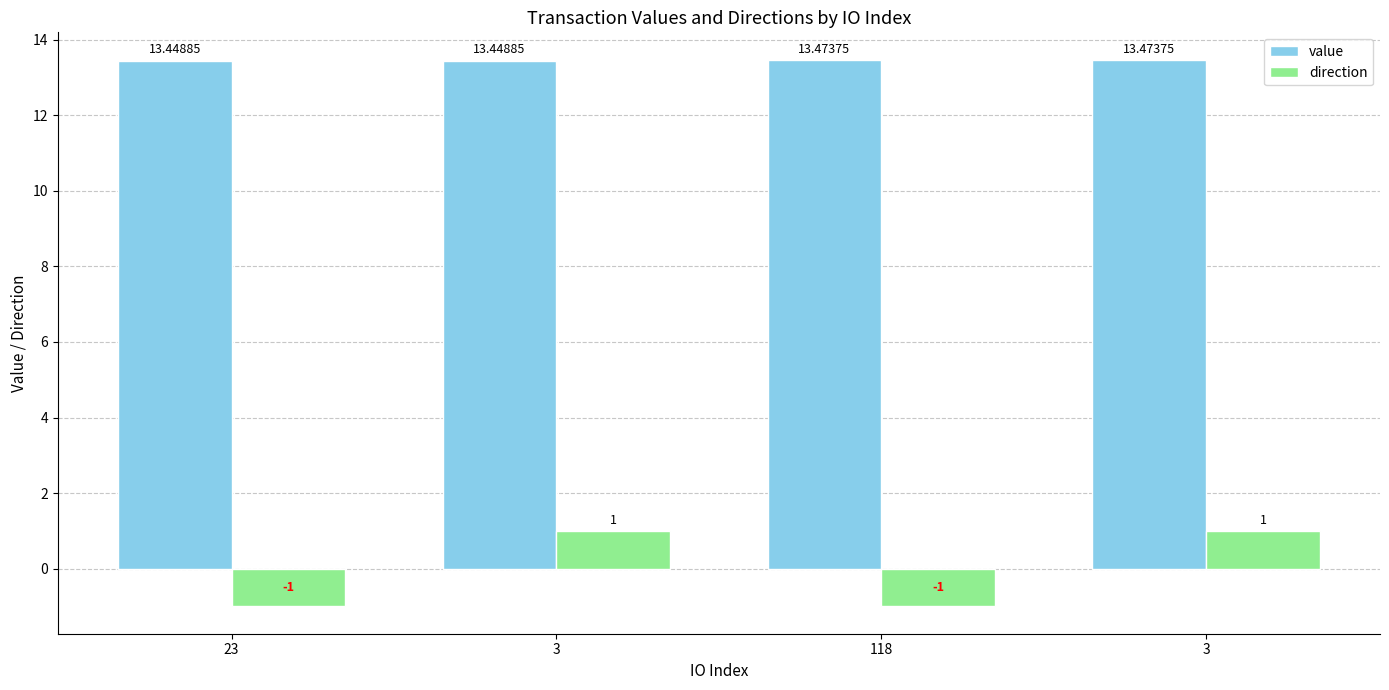

Are the bars grouped side by side (vs. stacked)?

Yes